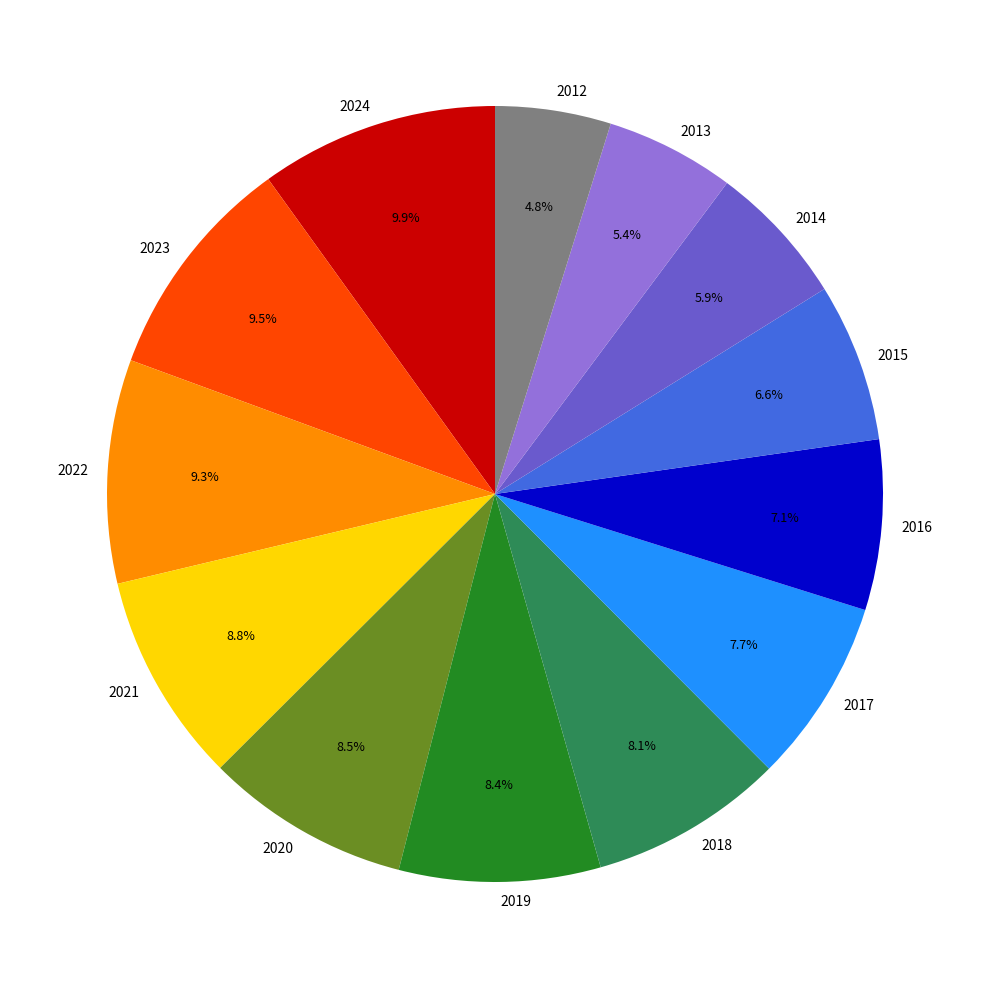

What percentage is NOT represented by 2013?

94.6%